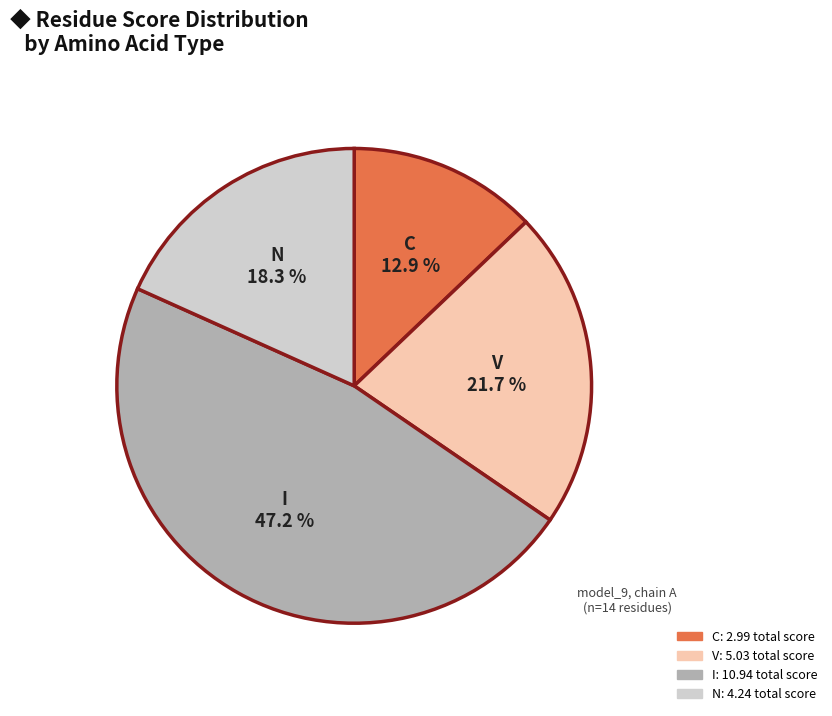

Count the number of slices in the pie.

4